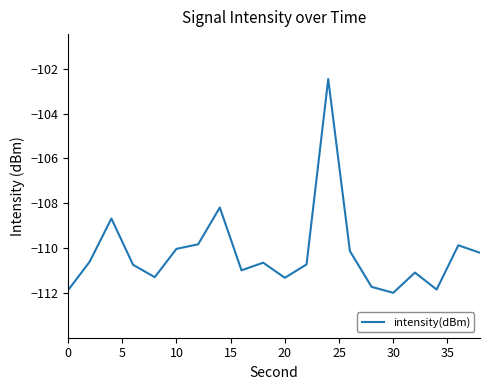

What is the smallest value displayed?

-112.0